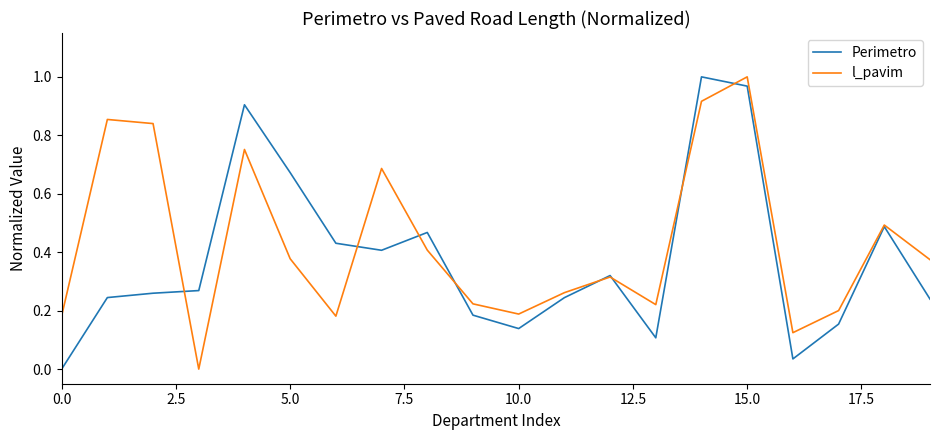

Count the number of data series in this chart.

2